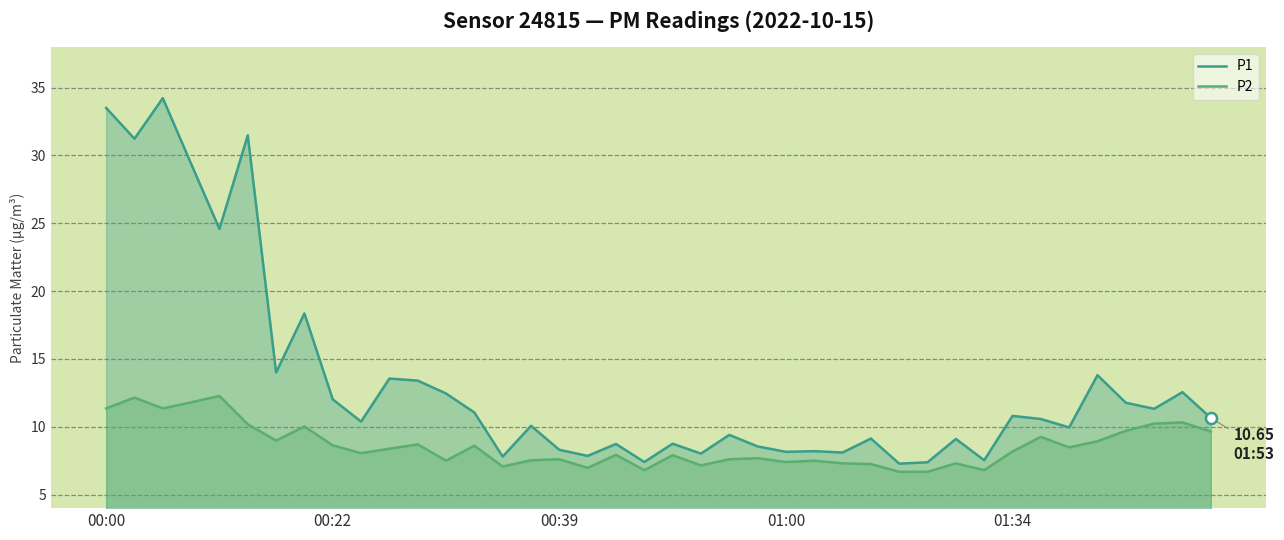

Which series has the widest spread of values?

P1